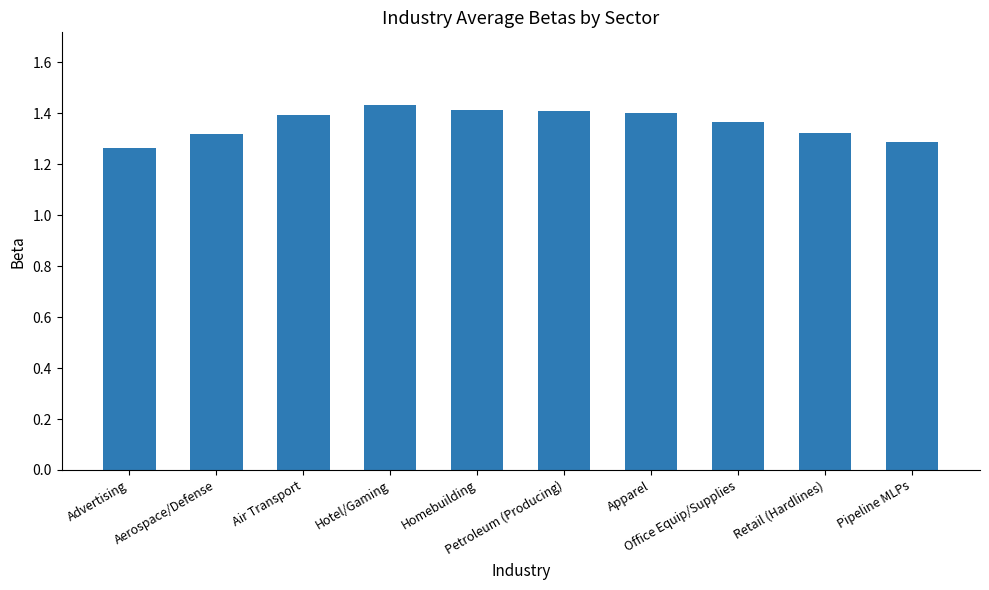

What is the sum of the values at Retail (Hardlines) and Pipeline MLPs?

2.6